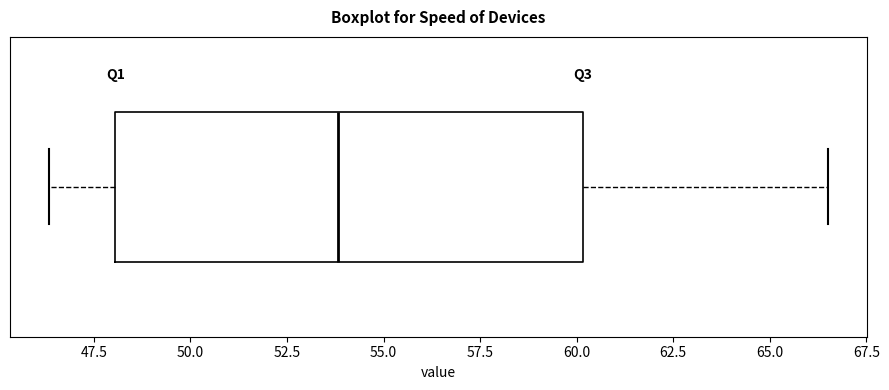

Transcribe this box plot: give where the median line is, the range the box spans, and where the two whiskers end, as read against the x-axis. The values are not printed on the chart, so give them approximately, as read against the axis.

median 54.0, box 48.0 to 60.0, whiskers 46.5 to 66.5